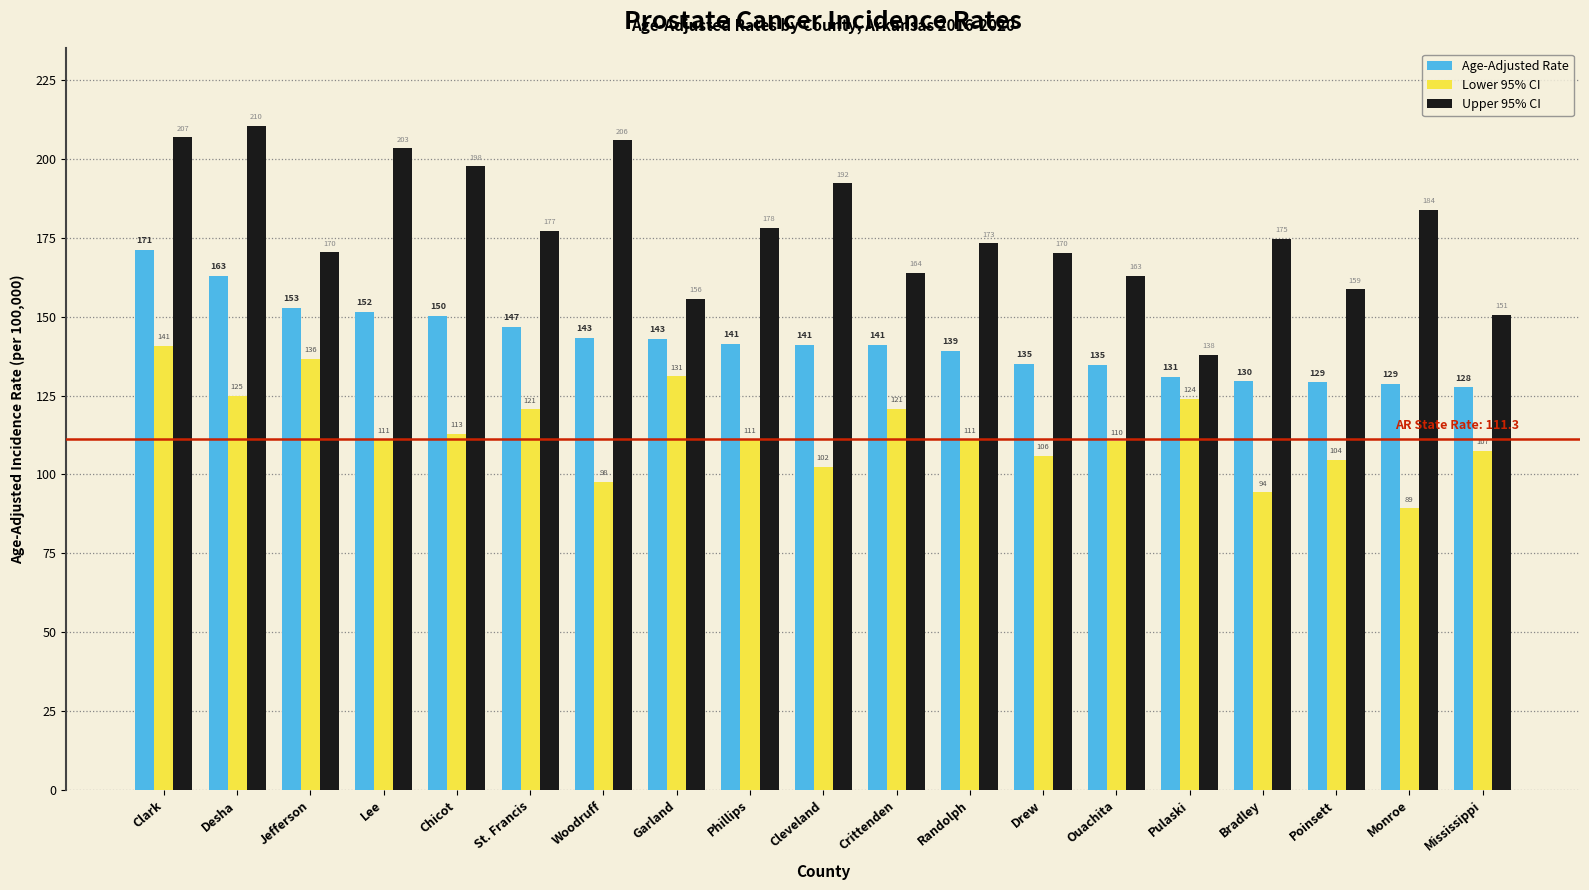

Which category has the lowest value in the Age-Adjusted Rate series?

Mississippi